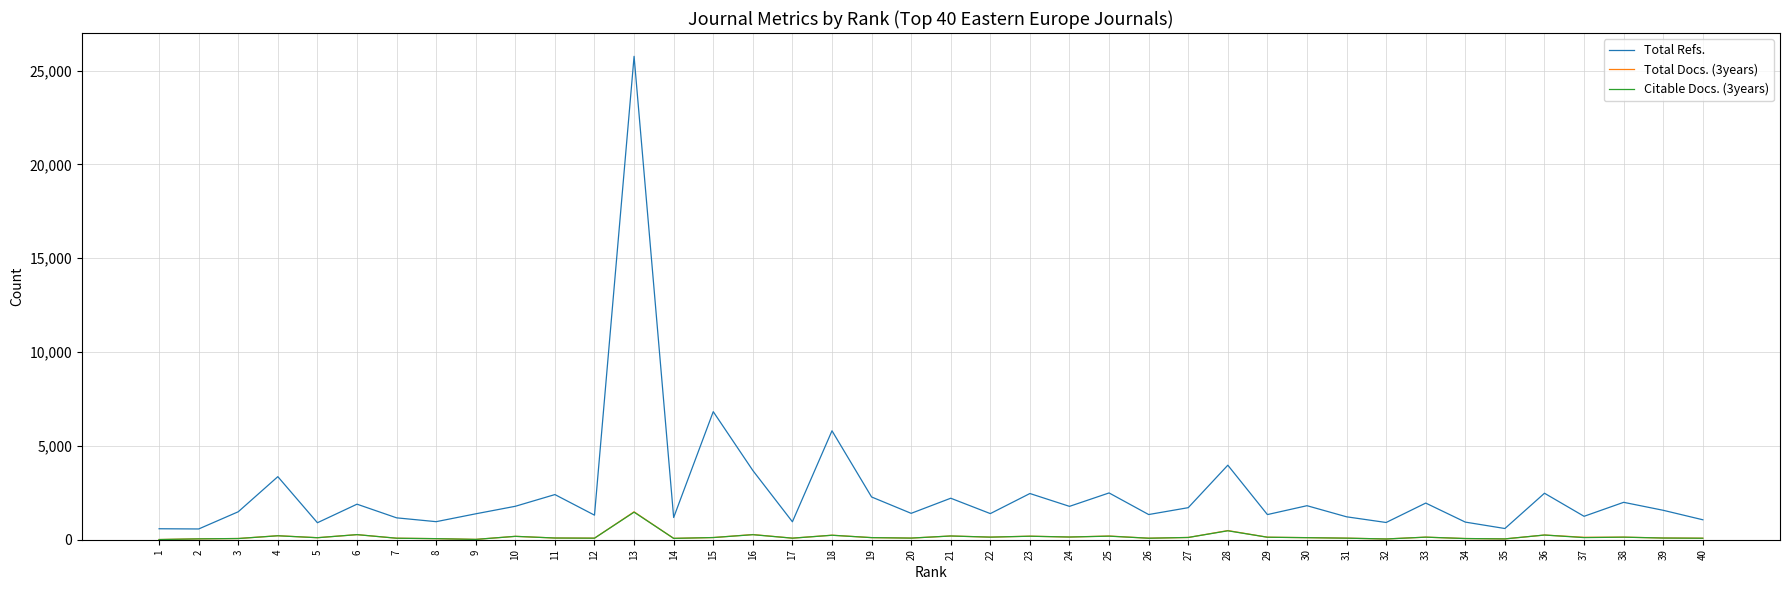

How many values in the Citable Docs. (3years) series are below 112?

20